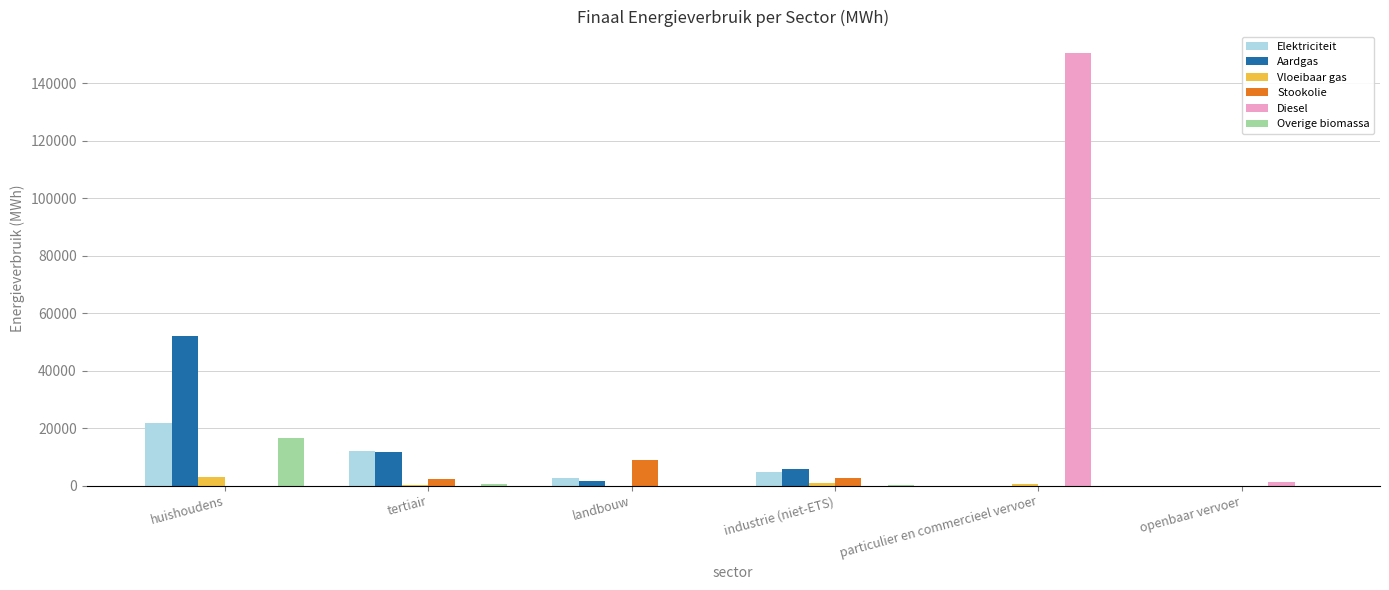

The value of Elektriciteit at openbaar vervoer is 0.0. True or false?

True